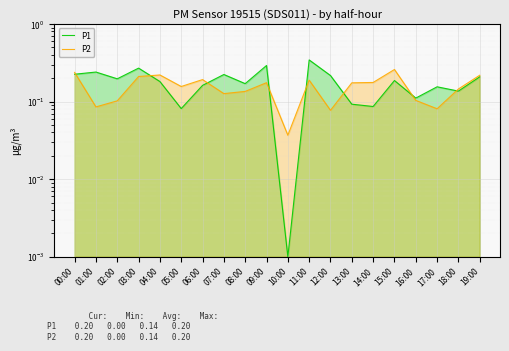

Where do P1 and P2 first cross each other?

00:00 and 01:00